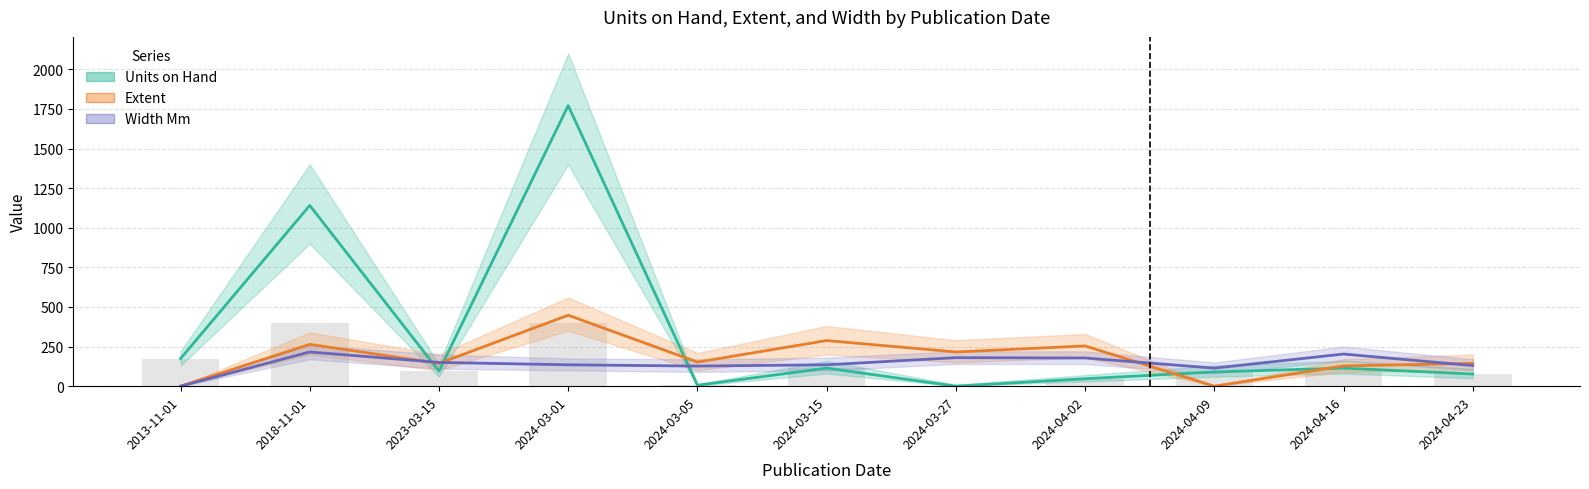

What is the label of the 4th bar from the right?

2024-04-02